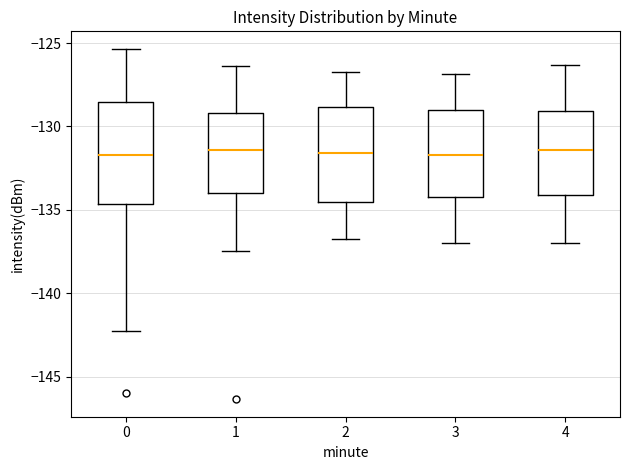

Where is the lower edge of the box at x = 0 on the y-axis? The values are not printed on the chart, so give them approximately, as read against the axis.

-134.5